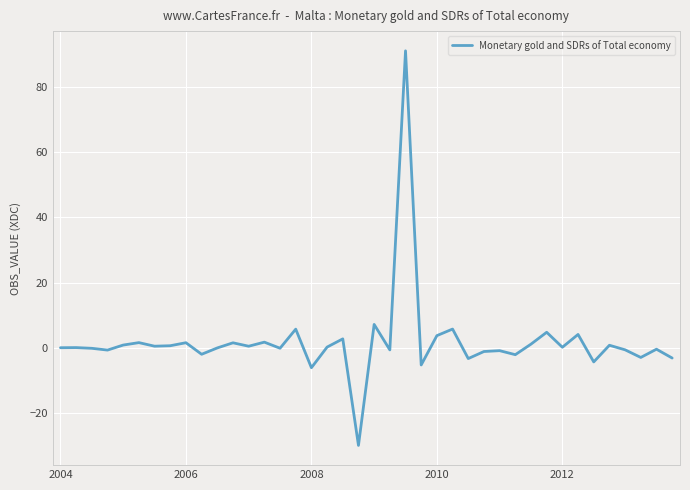

What is the difference between the maximum and minimum values?

120.9